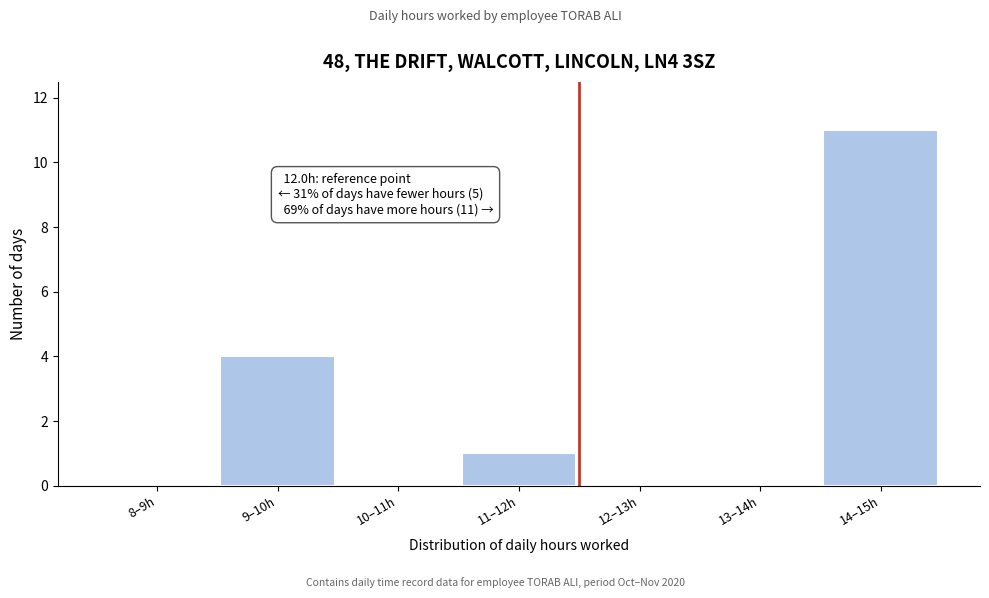

Reading left to right, transcribe all the data shown in this chart.

8–9h=0	9–10h=4	10–11h=0	11–12h=1	12–13h=0	13–14h=0	14–15h=11